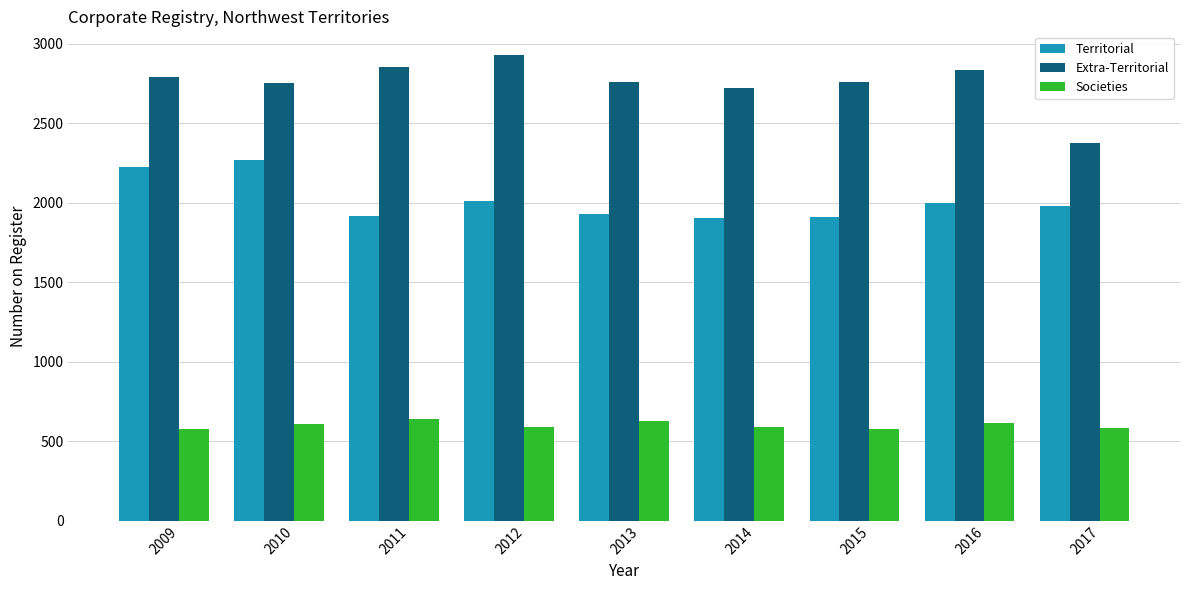

List the series in order of their peak value, lowest first.

Societies, Territorial, Extra-Territorial